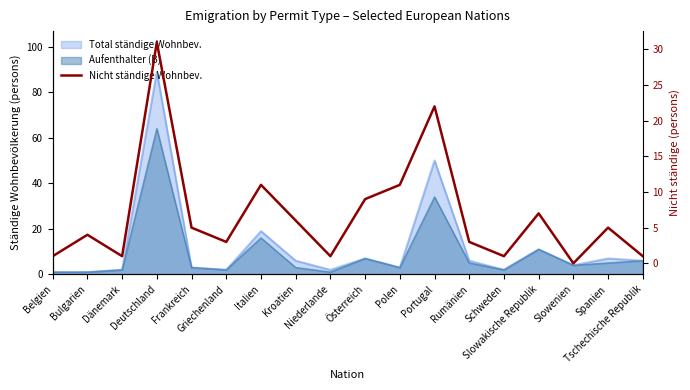

The chart shows a value of 11 at Polen. True or false?

True